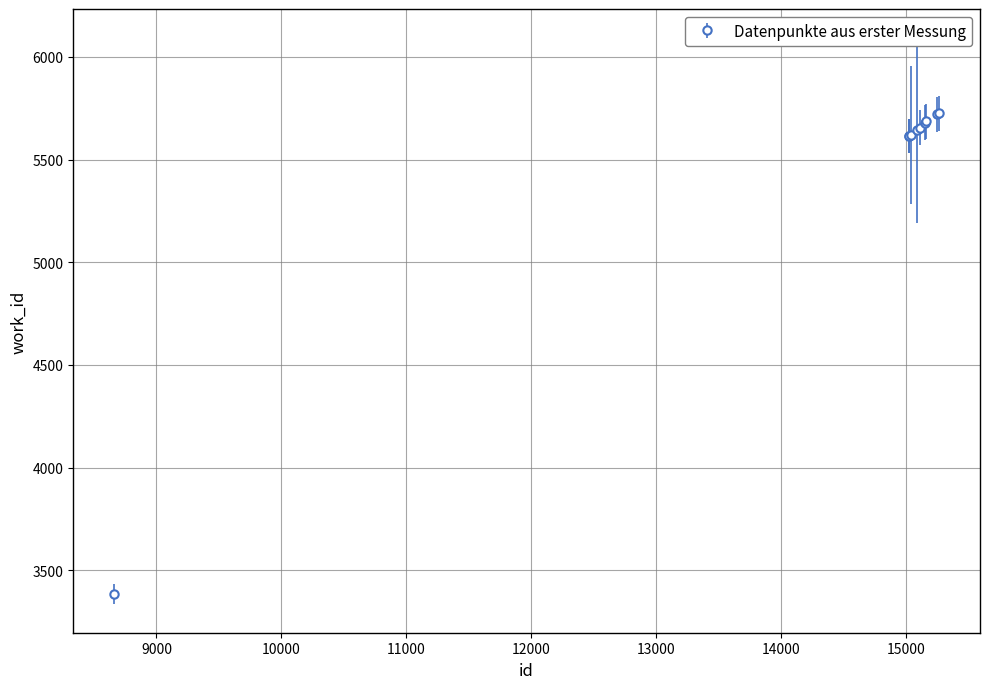

What is the sum of all values?

54342